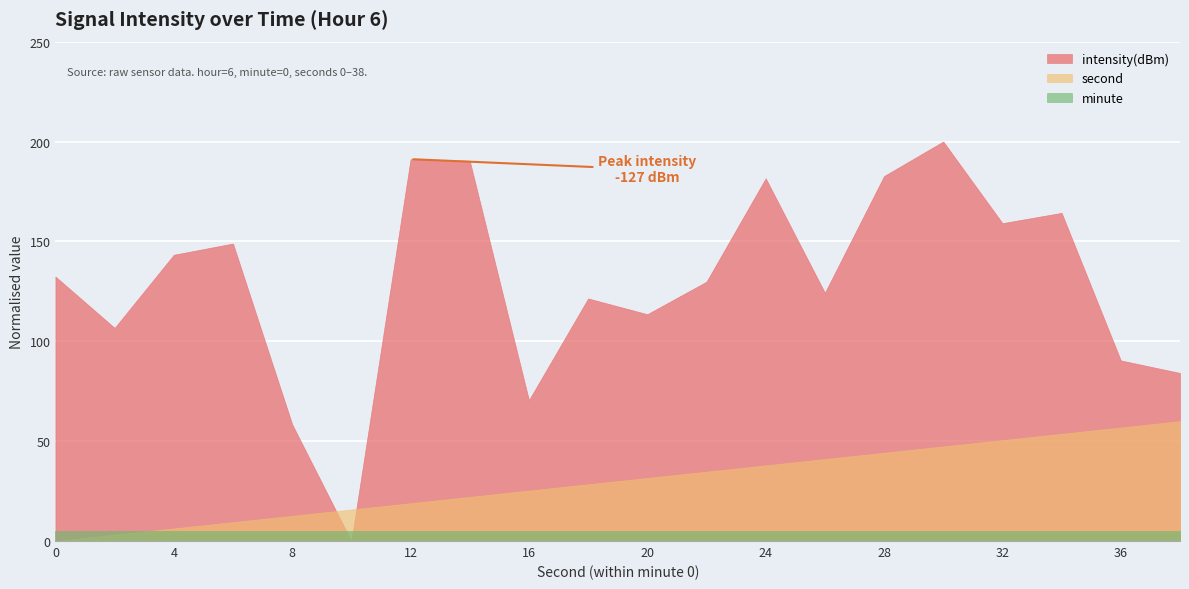

What is the lowest value of the minute series?

5.0